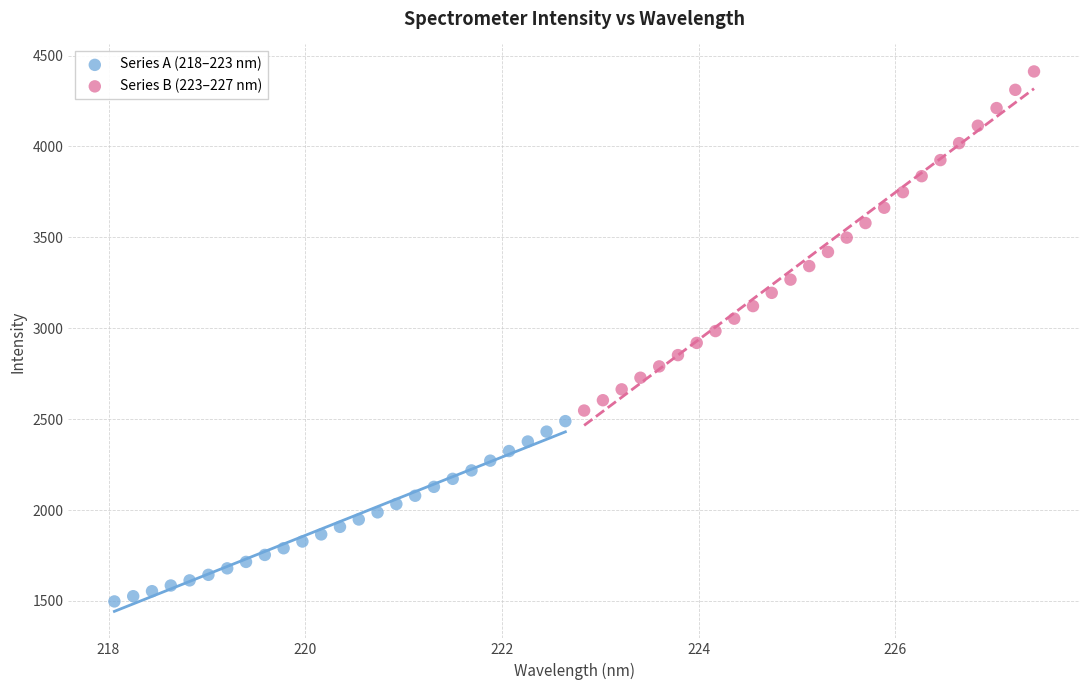

Which series has the widest spread of Y values?

Series B (223–227 nm)